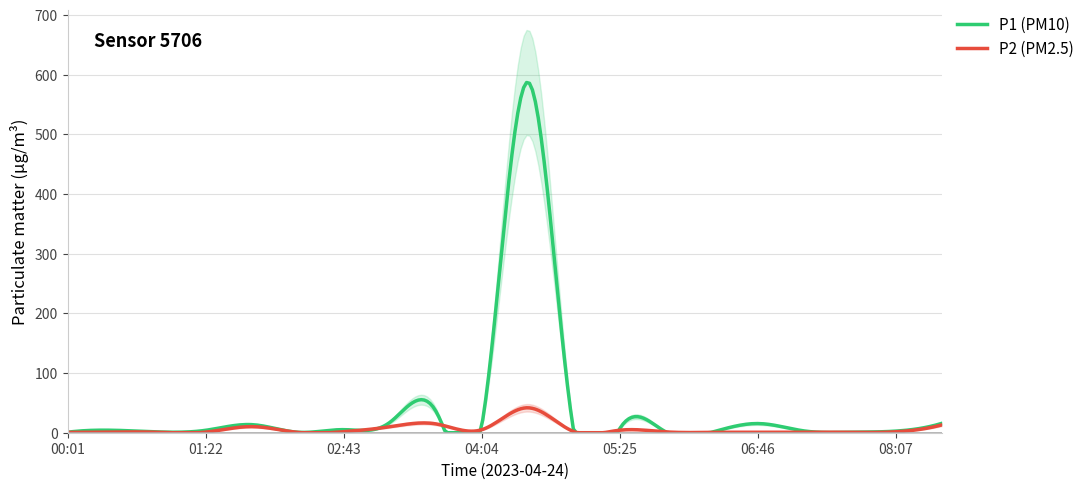

What is the difference between the second highest and minimum values in the P1 (PM10) series?

585.5